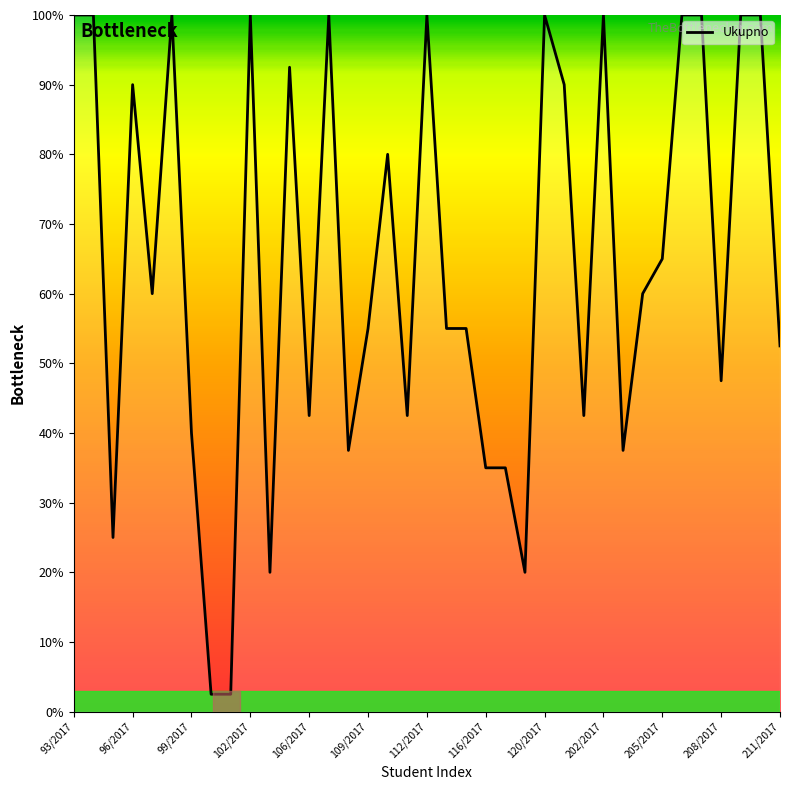

What is the difference between the maximum and minimum values?

97.5